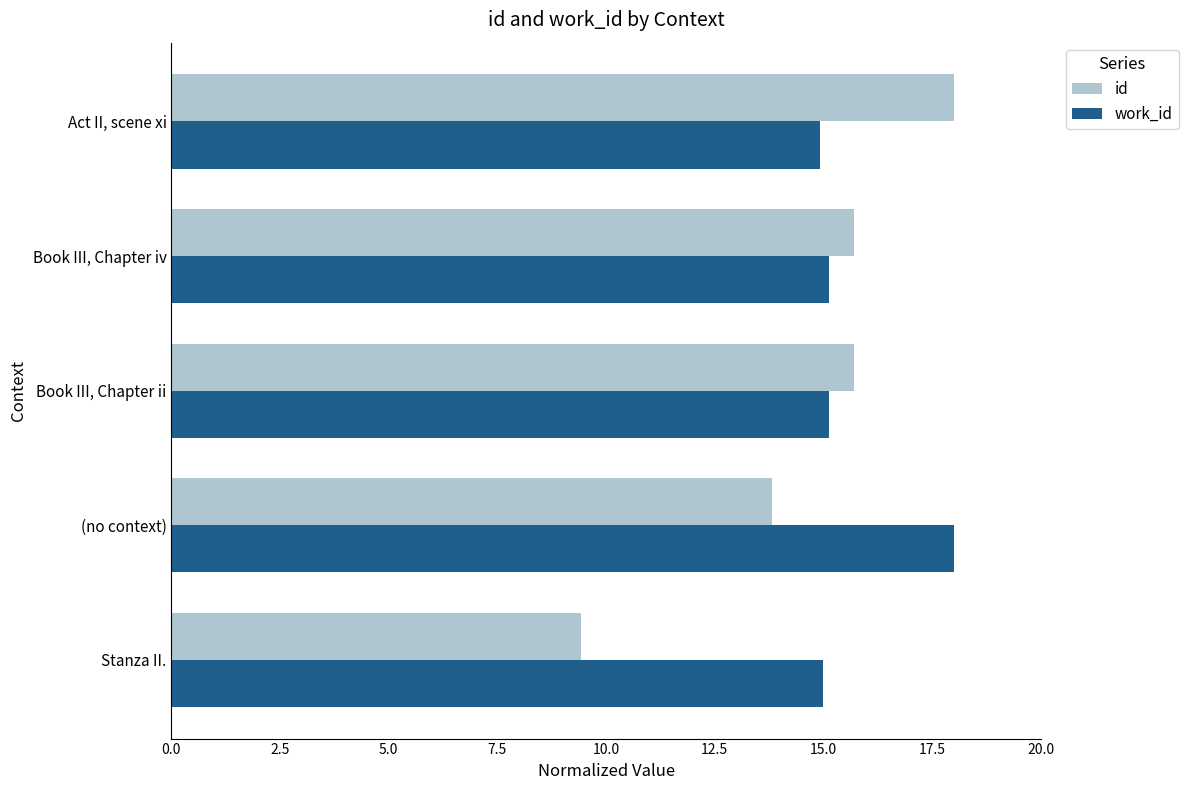

True or false: work_id has a value of 15.1 at Book III, Chapter iv.

True